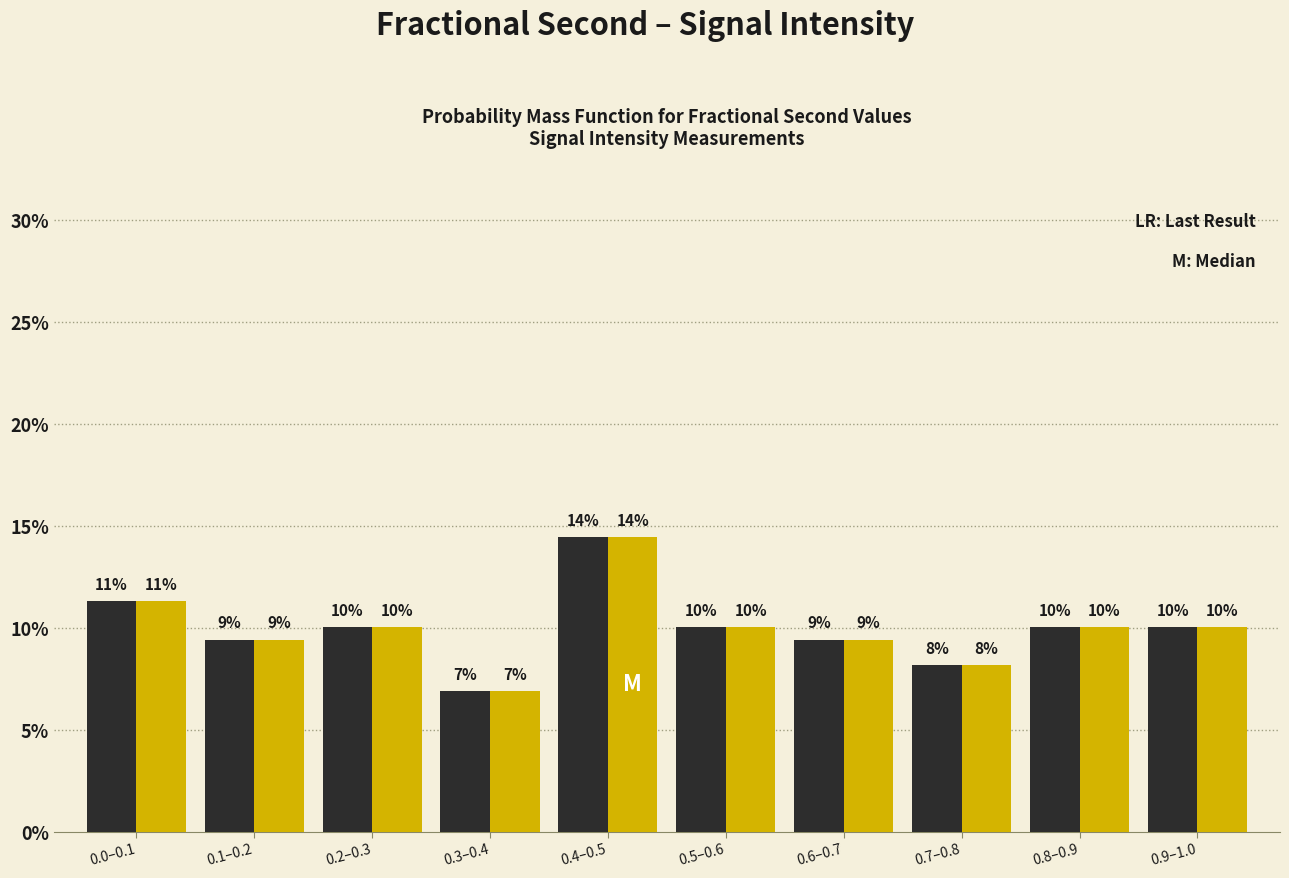

How many groups of bars are there?

10